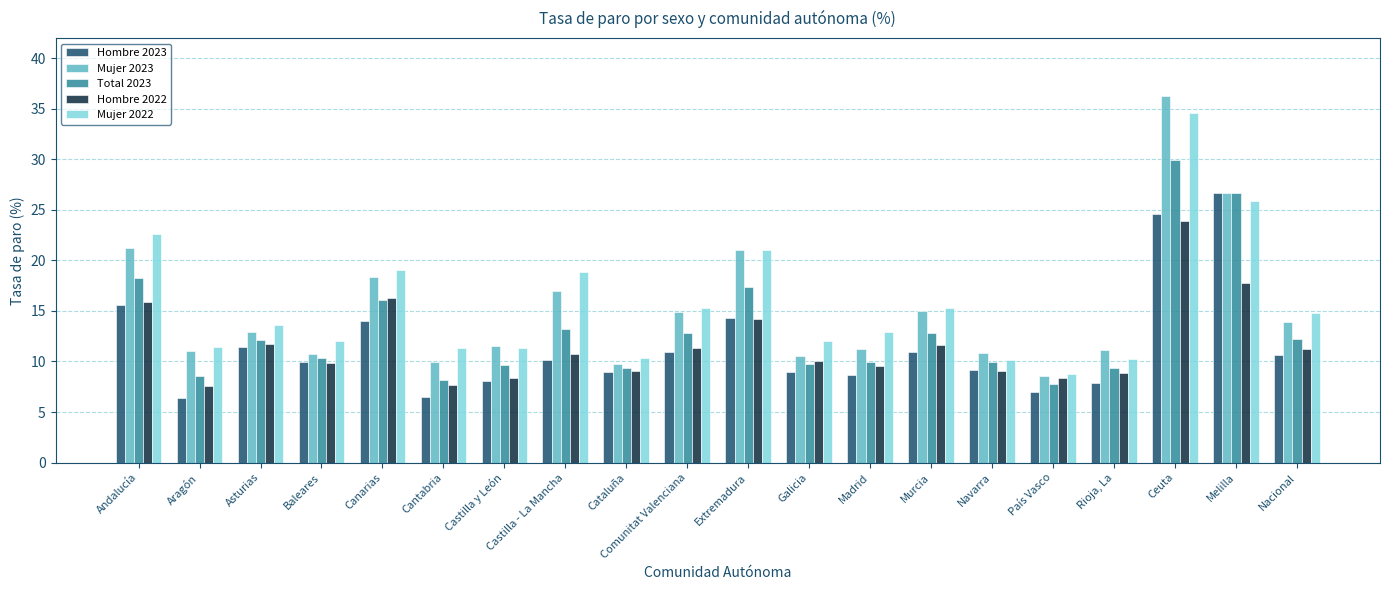

Count the number of data series in this chart.

5